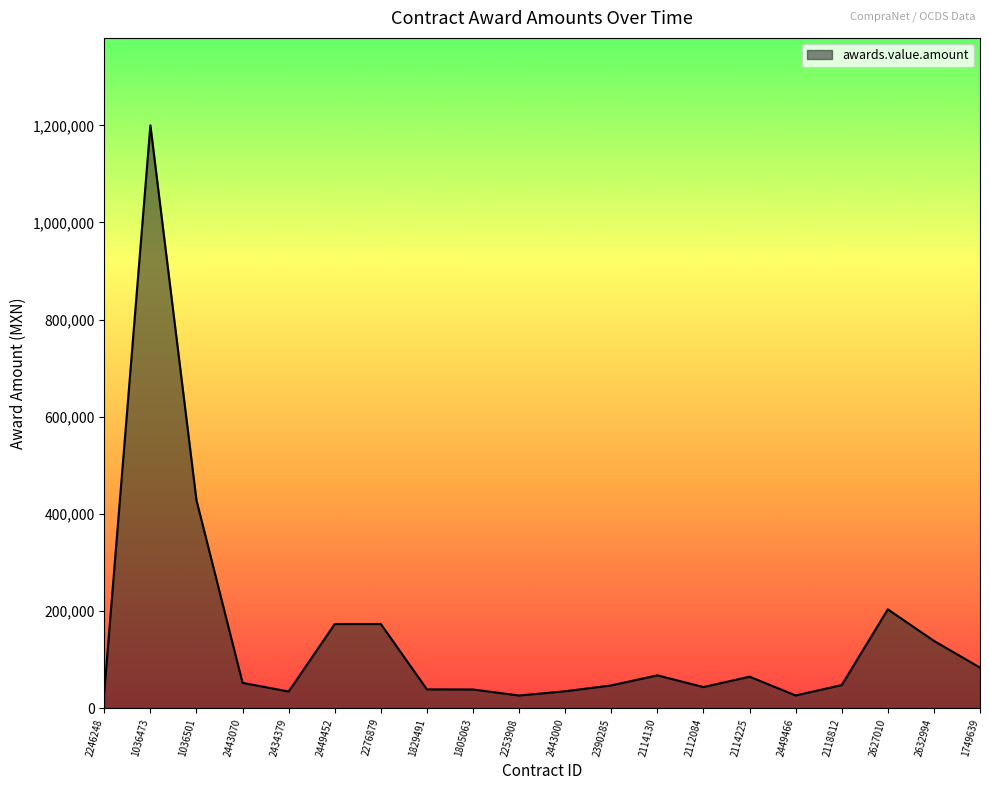

True or false: the data shows 46718.7 at 2390285.

True